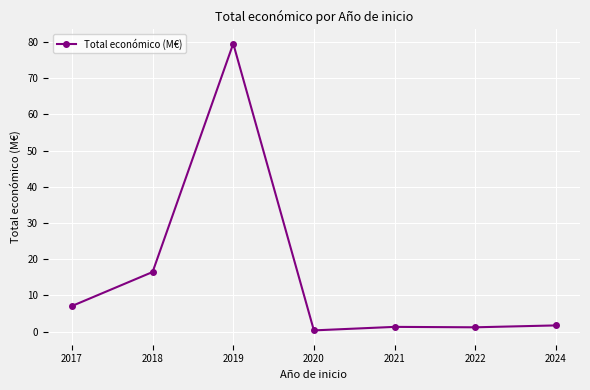

What is the difference between the maximum and second lowest values?

78.4